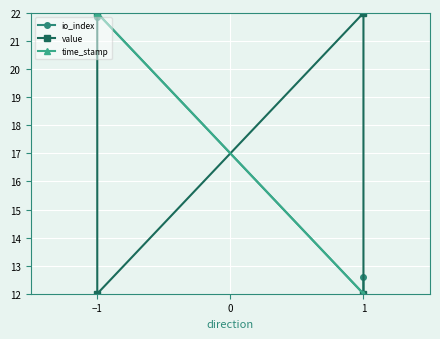

What is the average value of the time_stamp series?

17.0